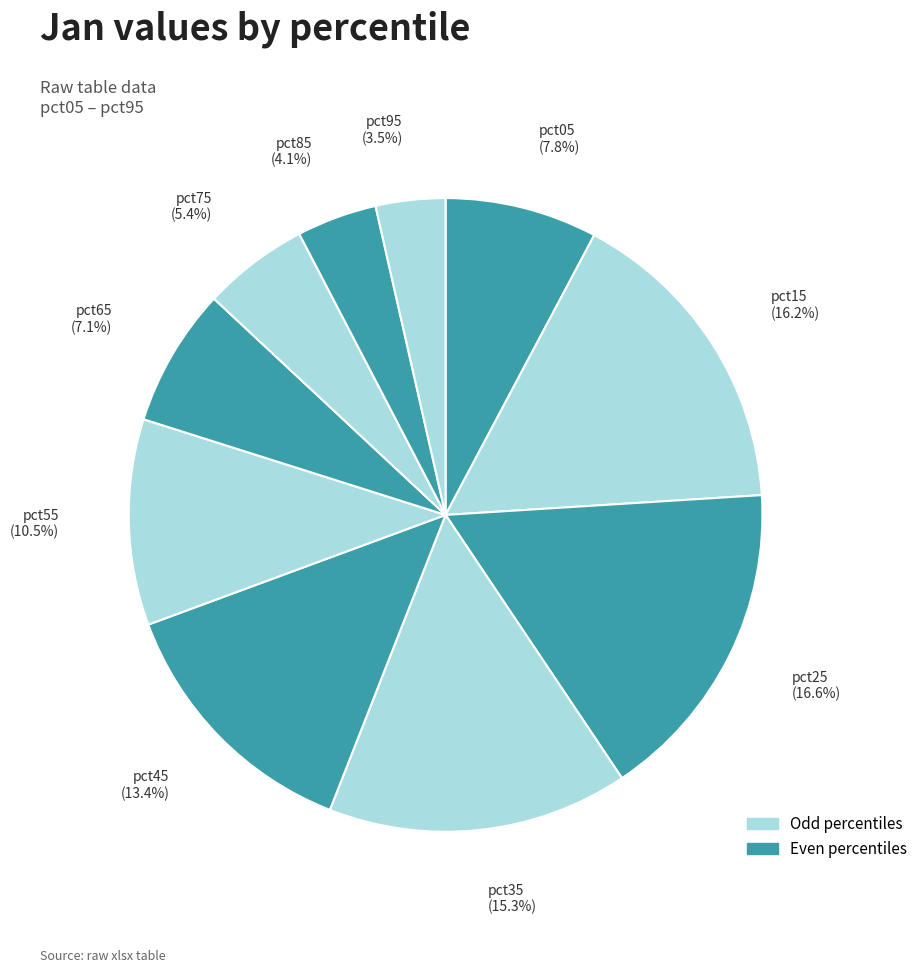

How many slices are in this pie chart?

10